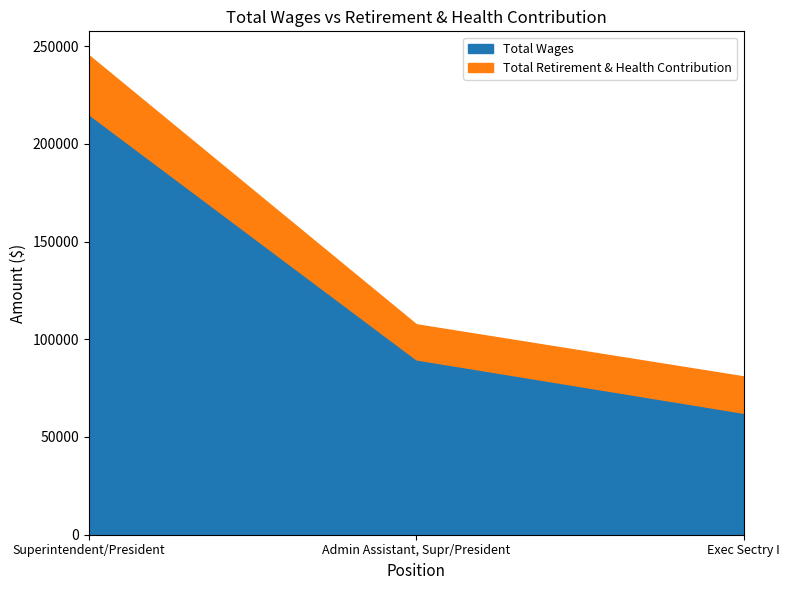

Reading left to right, transcribe all the data shown in this chart.

Total Wages: 215141	89709	62392
Total Retirement & Health Contribution: 30125	17926	18579